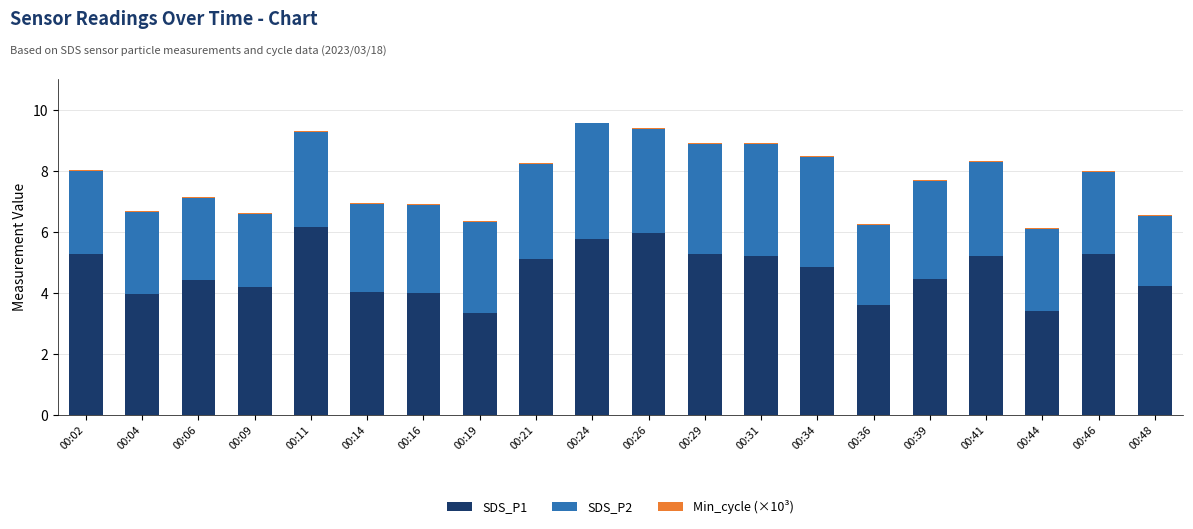

The value of SDS_P1 at 00:29 is 5.3. True or false?

True